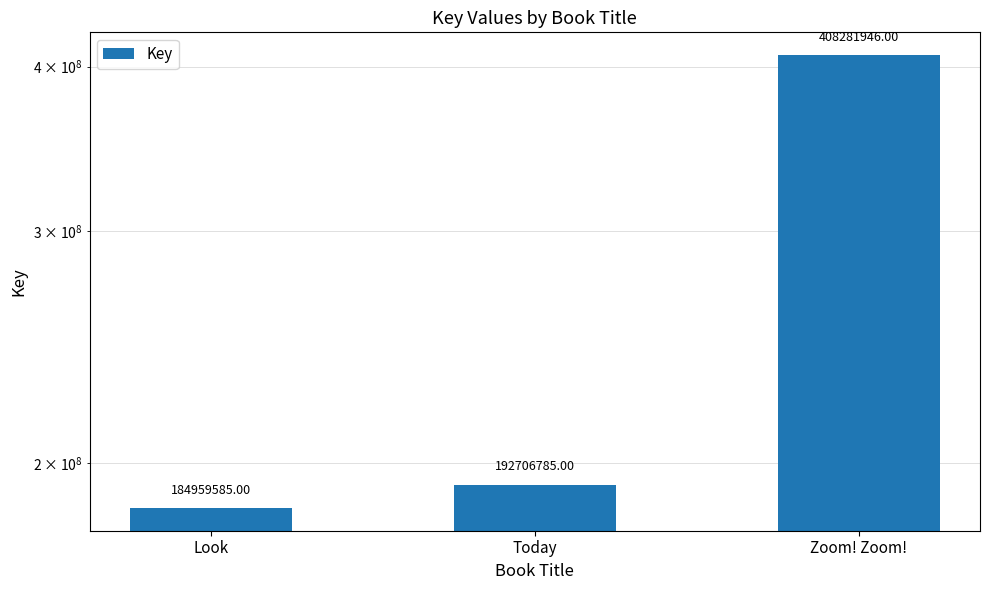

Reading left to right, what are all the values shown in this chart?

184959585	192706785	408281946